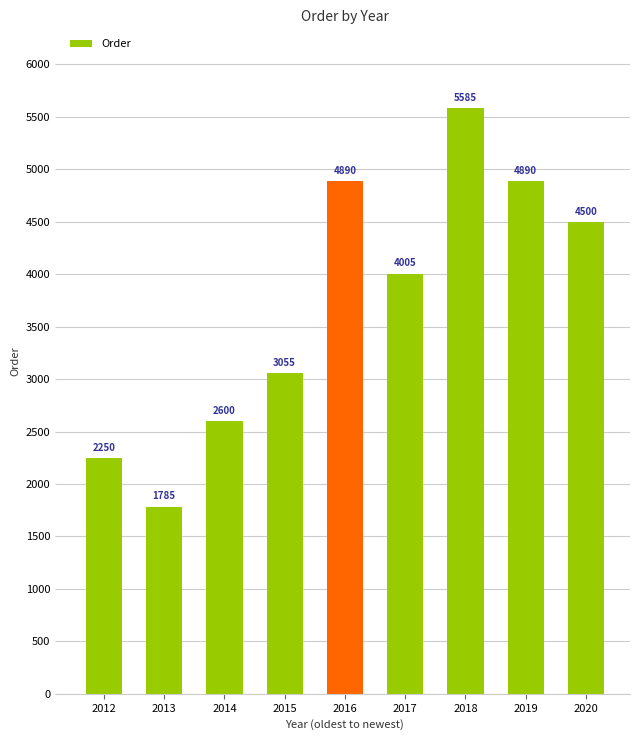

The chart shows a value of 2250 at 2012. True or false?

True